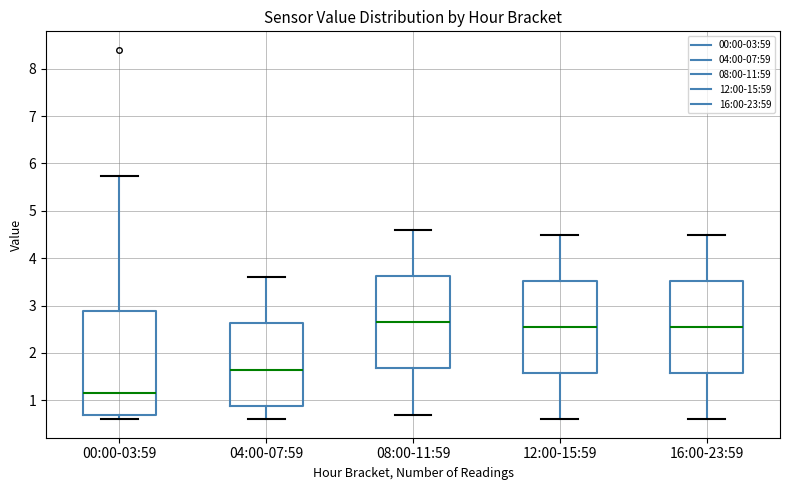

Reading left to right, read every box against the y-axis: the position of its median line, the range the box covers, and the ends of its whiskers. The values are not printed on the chart, so give them approximately, as read against the axis.

00:00-03:59: median 1.2, box 0.7 to 2.9, whiskers 0.6 to 5.7
04:00-07:59: median 1.7, box 0.9 to 2.6, whiskers 0.6 to 3.6
08:00-11:59: median 2.7, box 1.7 to 3.6, whiskers 0.7 to 4.6
12:00-15:59: median 2.6, box 1.6 to 3.5, whiskers 0.6 to 4.5
16:00-23:59: median 2.6, box 1.6 to 3.5, whiskers 0.6 to 4.5